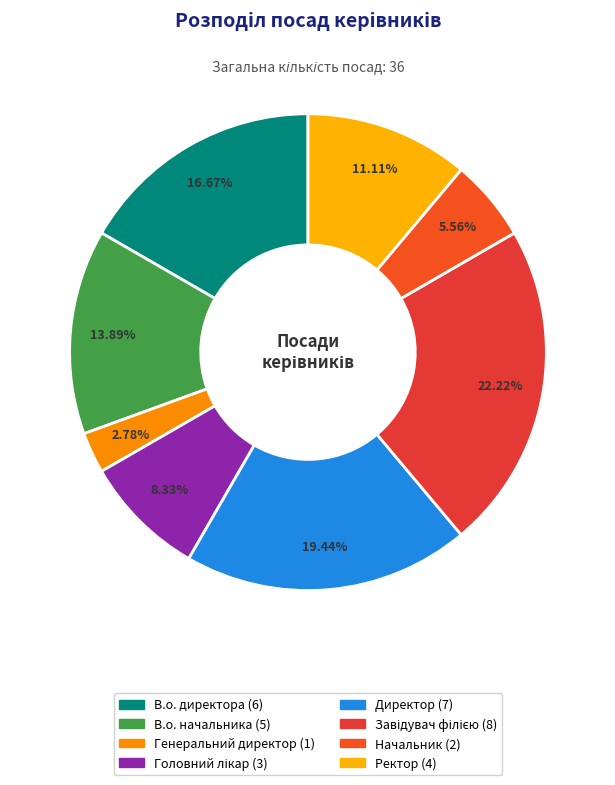

Do Головний лікар and Директор together represent more than half of the pie?

No